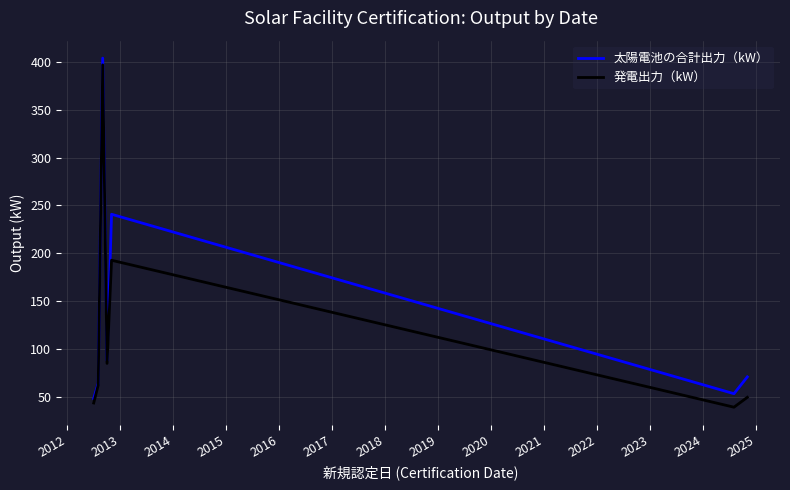

What is the smallest value displayed?

39.6